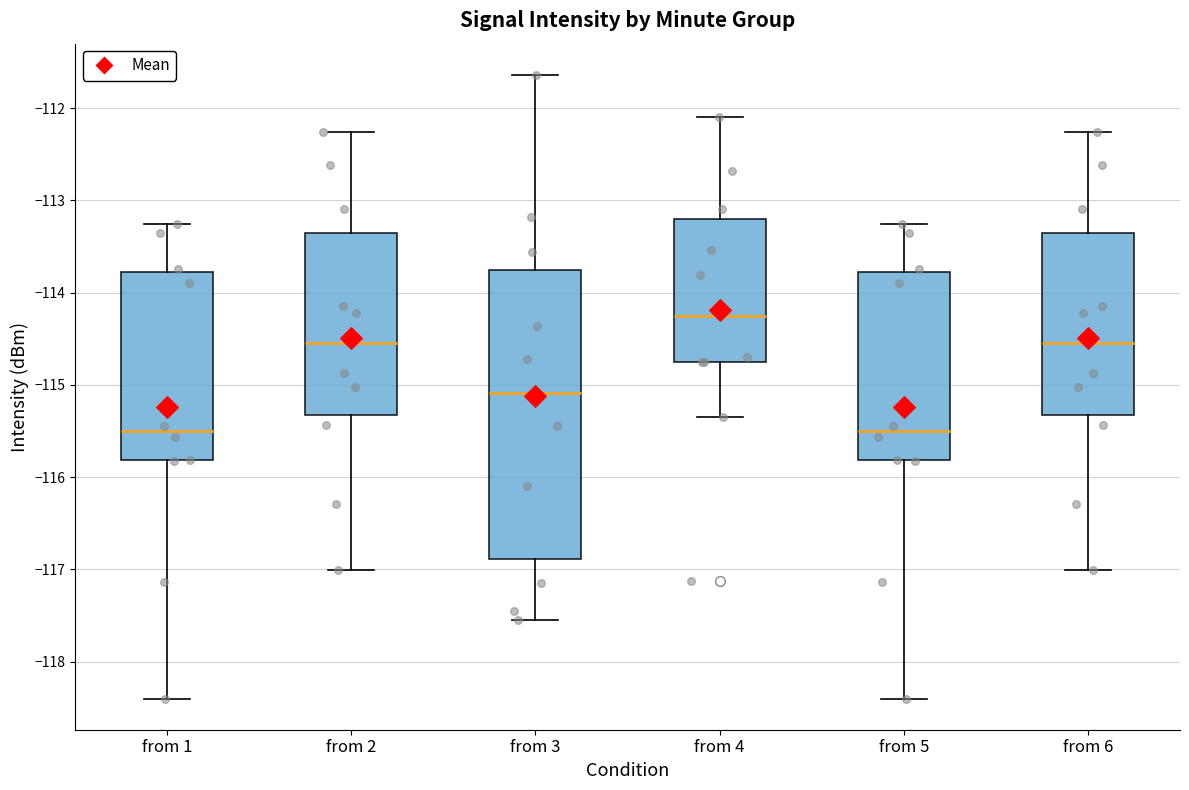

Reading left to right, transcribe this box plot: for each box, give where its median line is, the range the box spans, and where its two whiskers end, as read against the y-axis. The values are not printed on the chart, so give them approximately, as read against the axis.

from 1: median -115.5, box -115.8 to -113.8, whiskers -118.4 to -113.3
from 2: median -114.5, box -115.3 to -113.4, whiskers -117.0 to -112.3
from 3: median -115.1, box -116.9 to -113.8, whiskers -117.5 to -111.6
from 4: median -114.3, box -114.7 to -113.2, whiskers -115.3 to -112.1
from 5: median -115.5, box -115.8 to -113.8, whiskers -118.4 to -113.3
from 6: median -114.5, box -115.3 to -113.4, whiskers -117.0 to -112.3